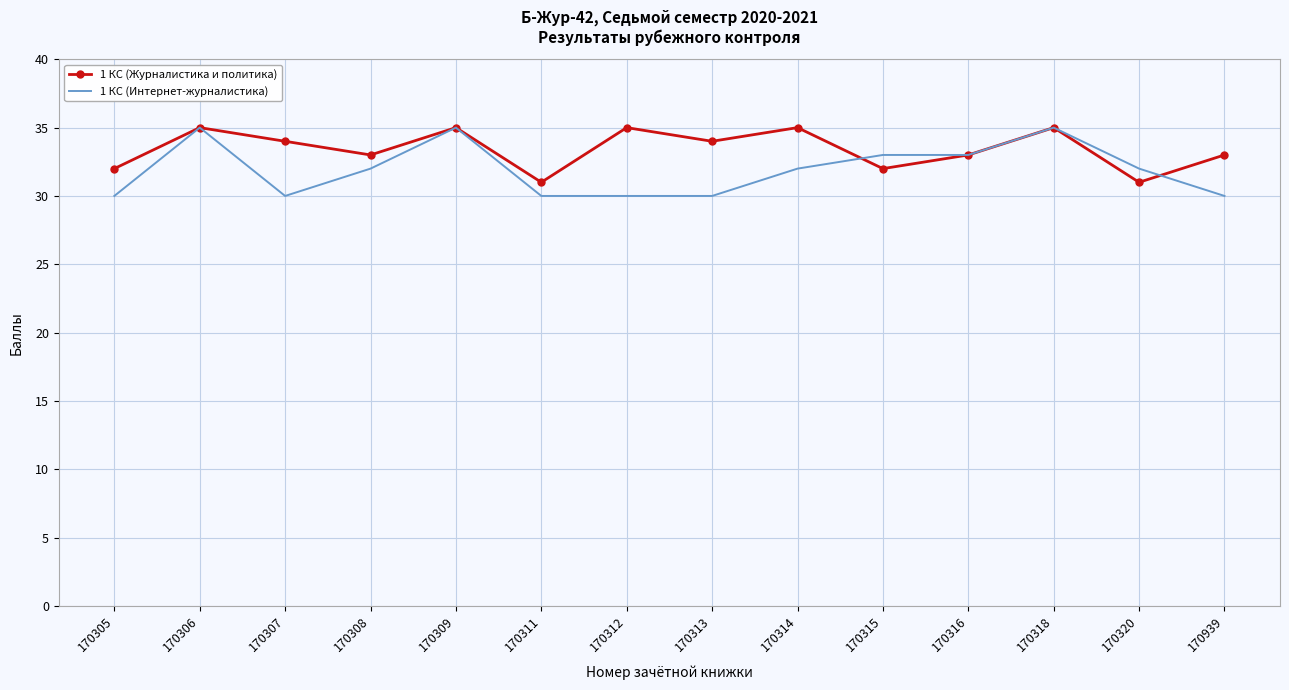

What is the maximum value shown in the chart?

35